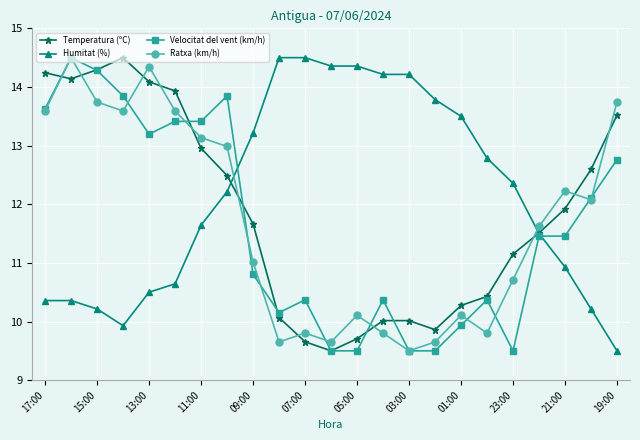

What is the lowest value of the Velocitat del vent (km/h) series?

9.5